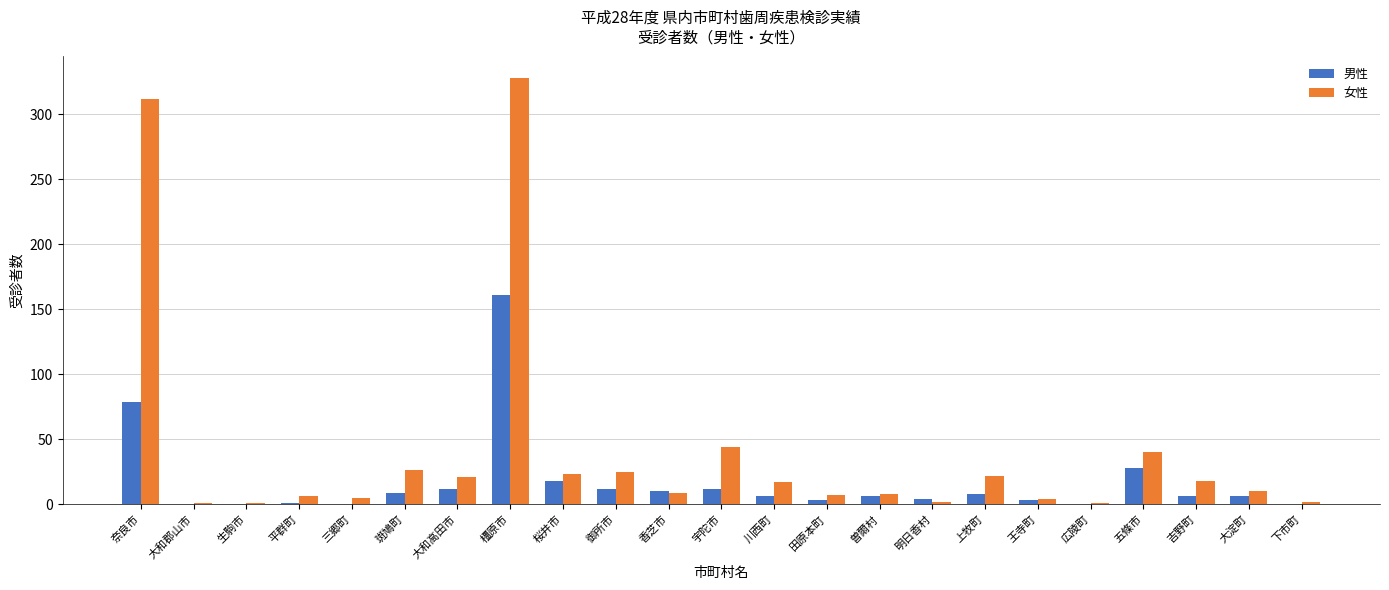

What is the approximate value of 女性 at 橿原市?

328